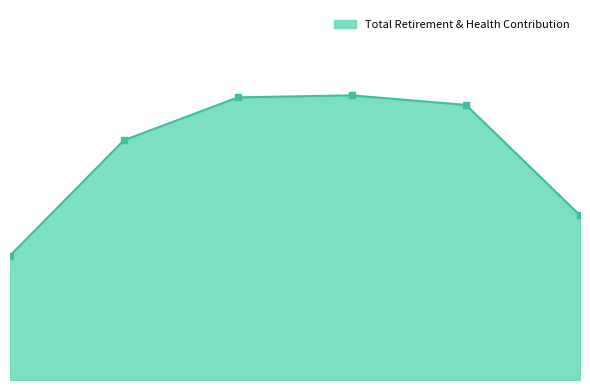

Is this an area chart (filled region under the line)?

Yes